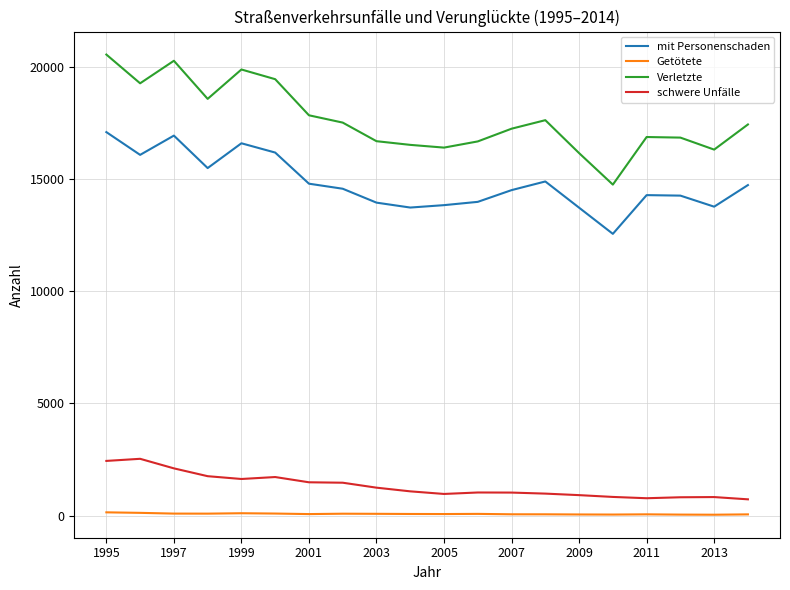

What is the difference between the maximum and minimum values in the Verletzte series?

5799